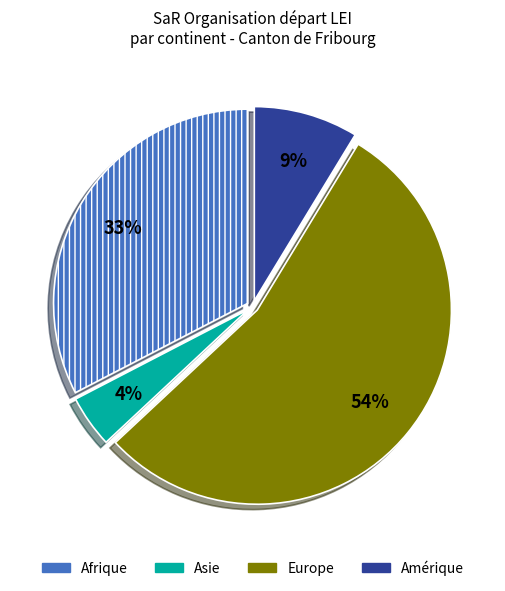

Which slice represents more than half of the pie?

Europe